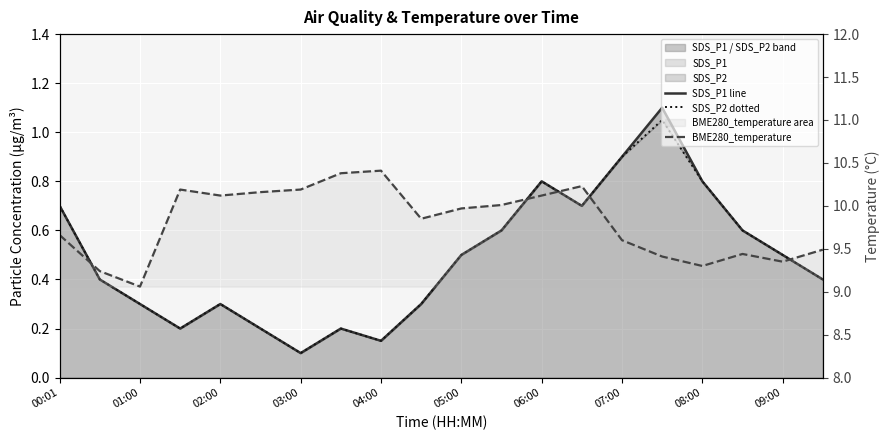

Which series has the widest spread of values?

BME280_temperature